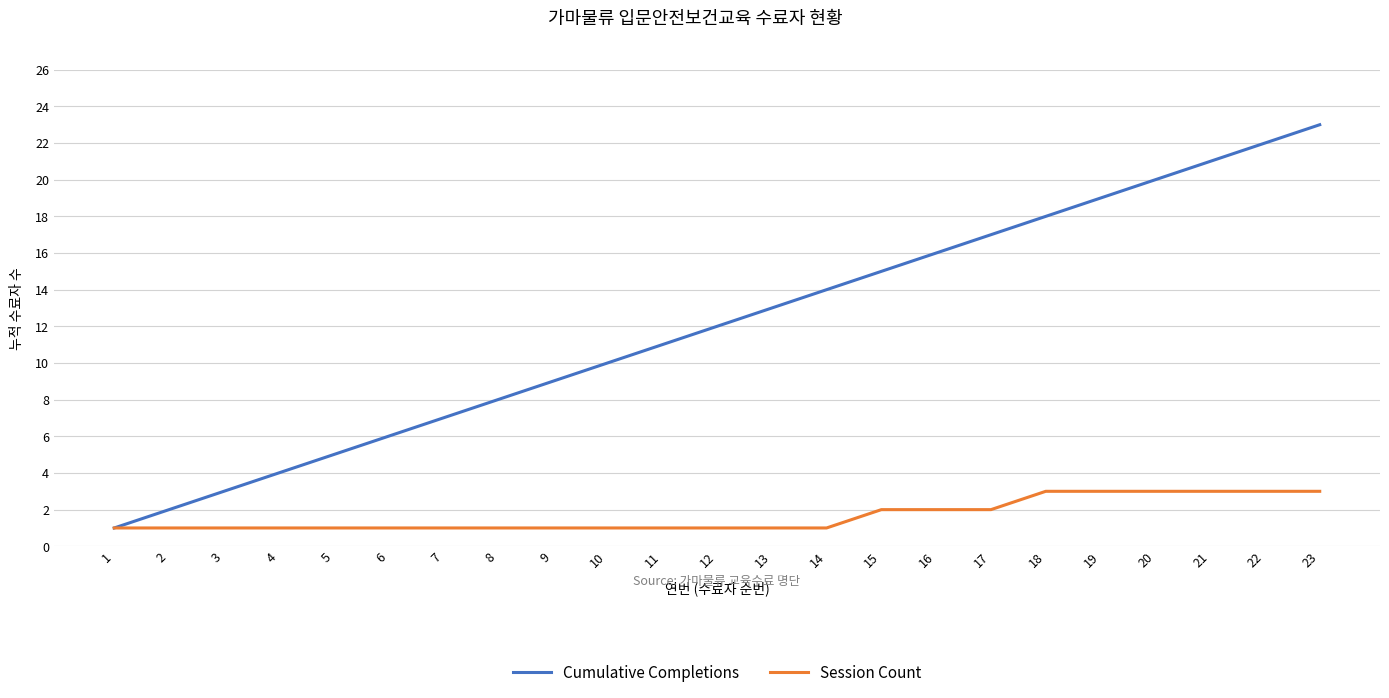

Where is Cumulative Completions nearest to the value 12?

12